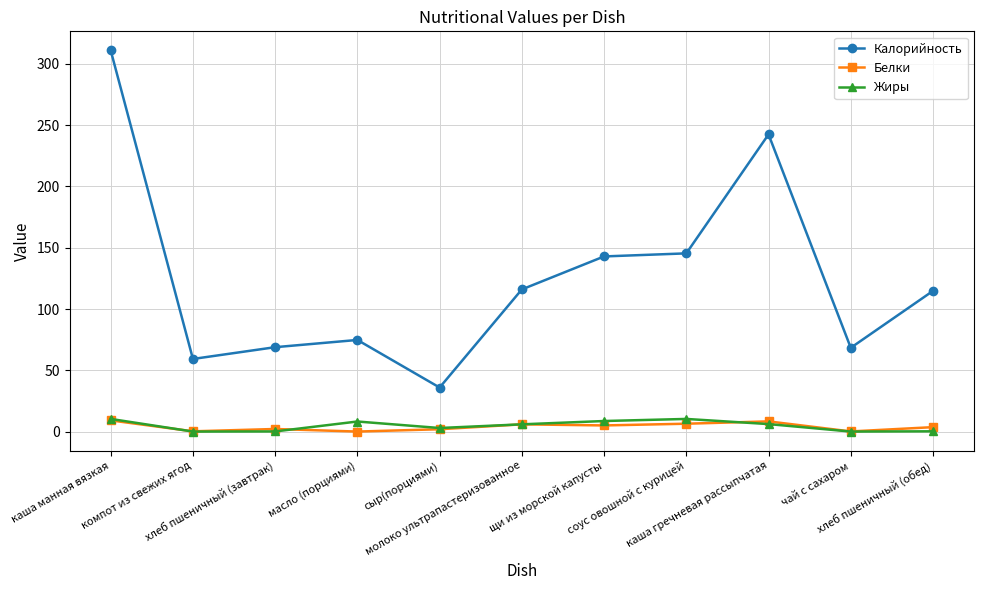

Which label corresponds to the largest value in the chart?

каша манная вязкая